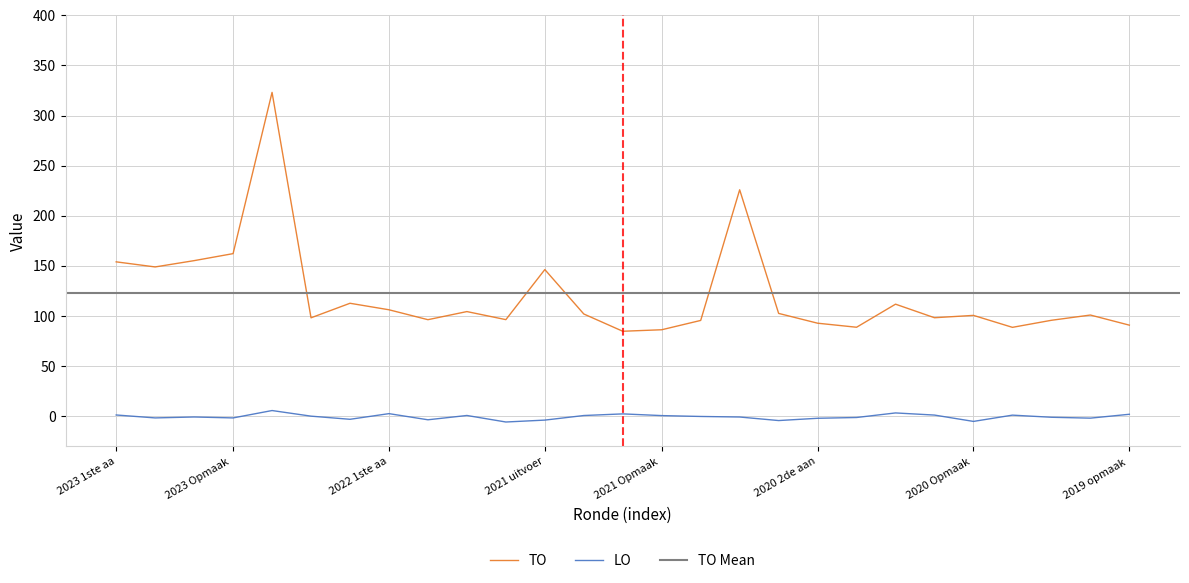

Reading right to left, what are all the values shown in this chart?

90.8	100.9	95.6	88.6	100.5	98.2	111.7	88.7	92.7	102.5	225.9	95.5	86.2	84.7	101.9	146.3	96.3	104.3	96.2	106.1	112.6	98.1	323.1	162.2	155.2	148.9	154.0